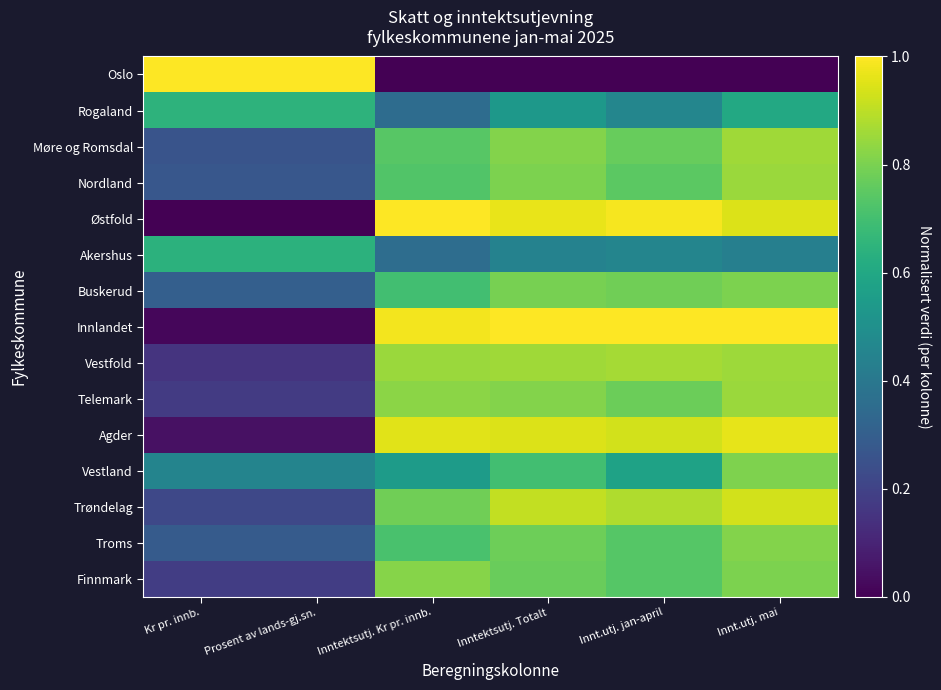

What is the spread (max minus min) of values at Innt.utj. jan-april?

1.0